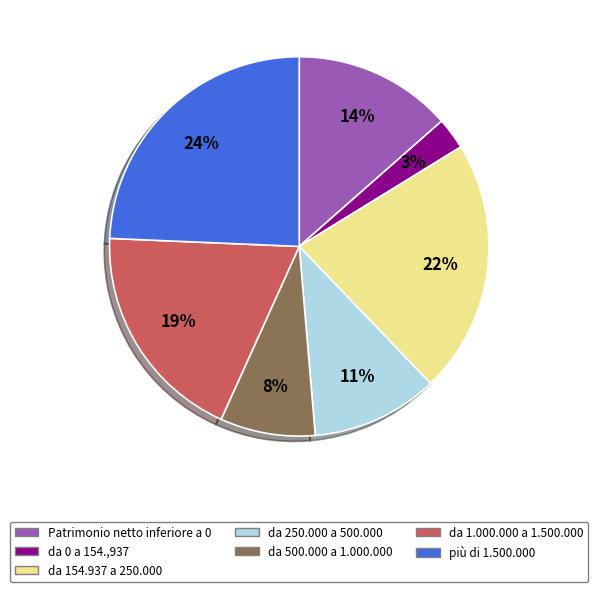

To the nearest percent, what portion does da 500.000 a 1.000.000 represent?

8%